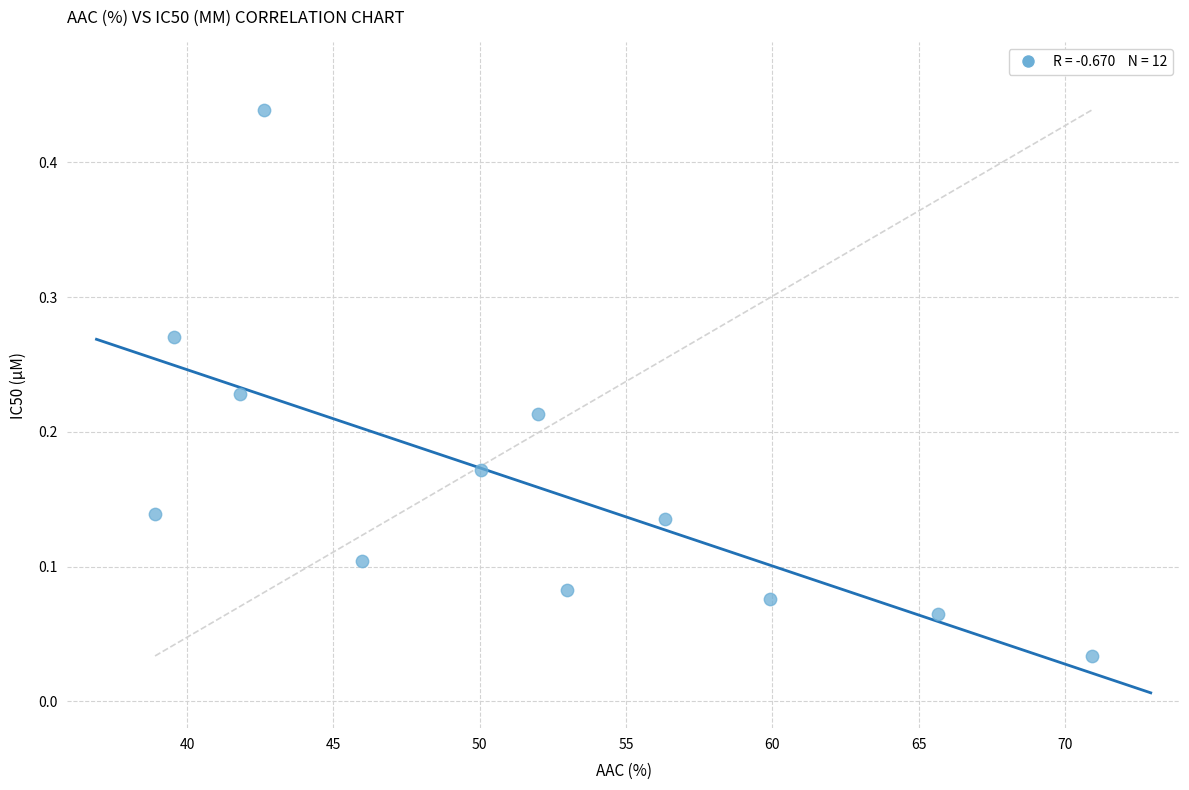

What is the range of X values (max minus min)?

32.0